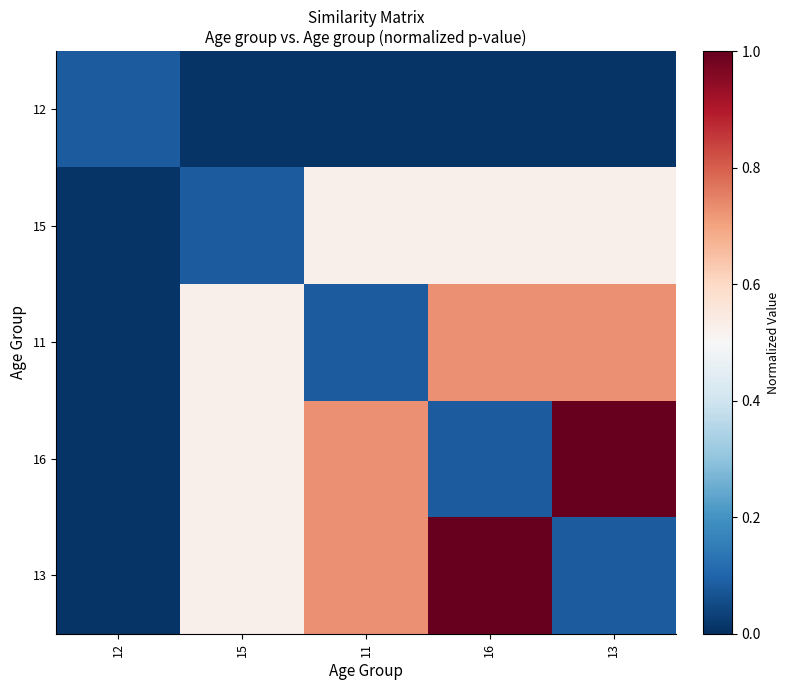

Rank the series at 16 from highest to lowest value.

13, 11, 15, 16, 12